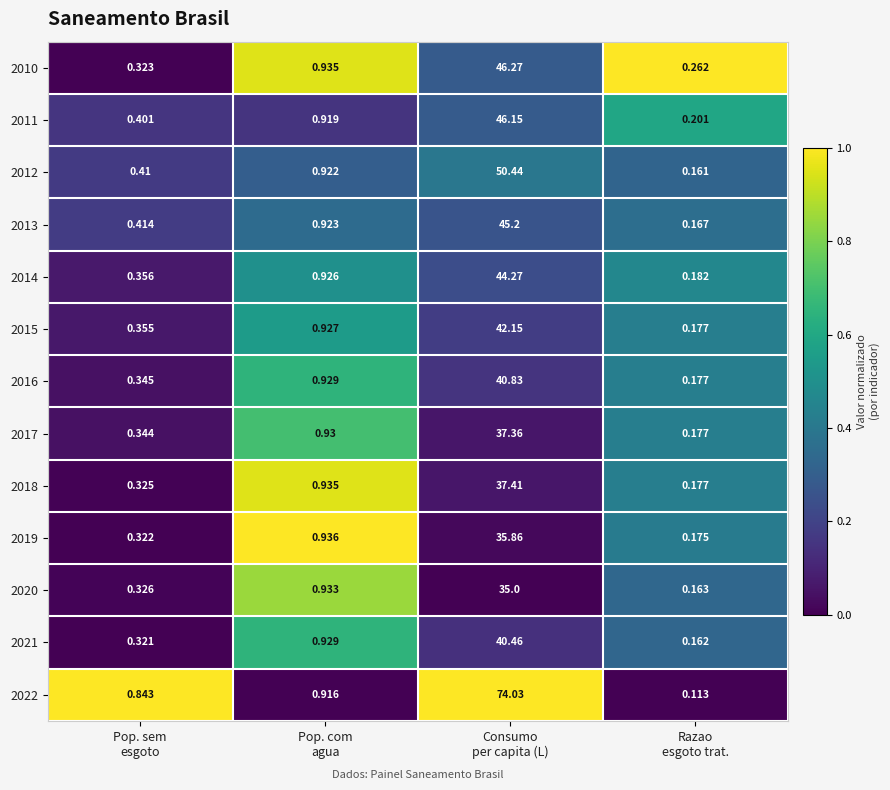

What is the greatest value displayed?

74.0